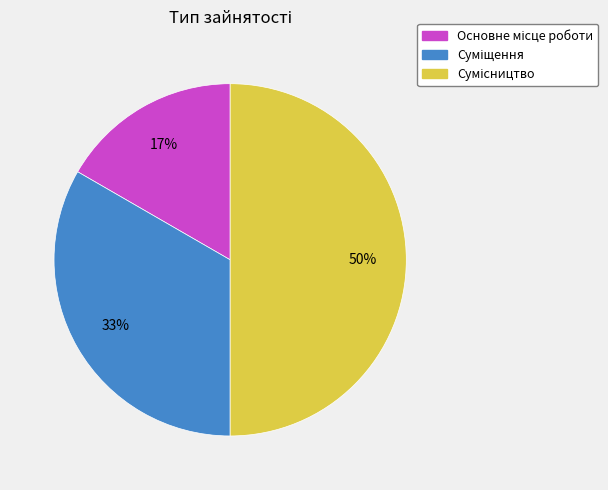

To the nearest percent, what is the average slice percentage?

33%